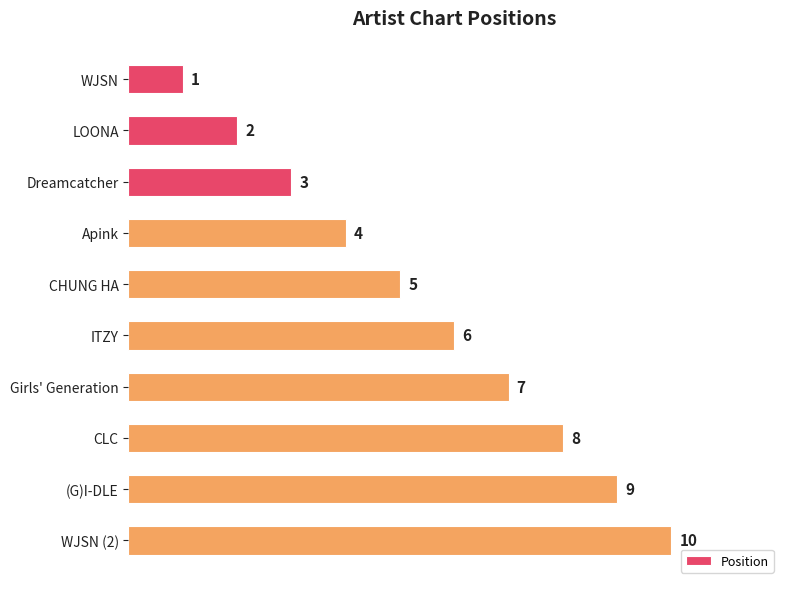

What is the sum of the values at CHUNG HA and CLC?

13